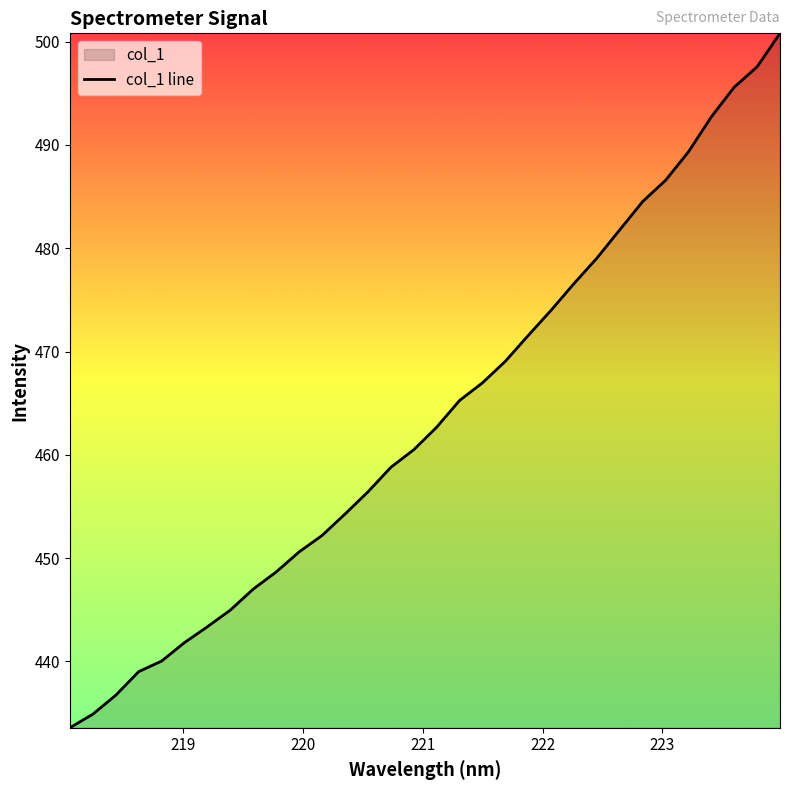

What is the difference between the maximum and minimum values?

67.2